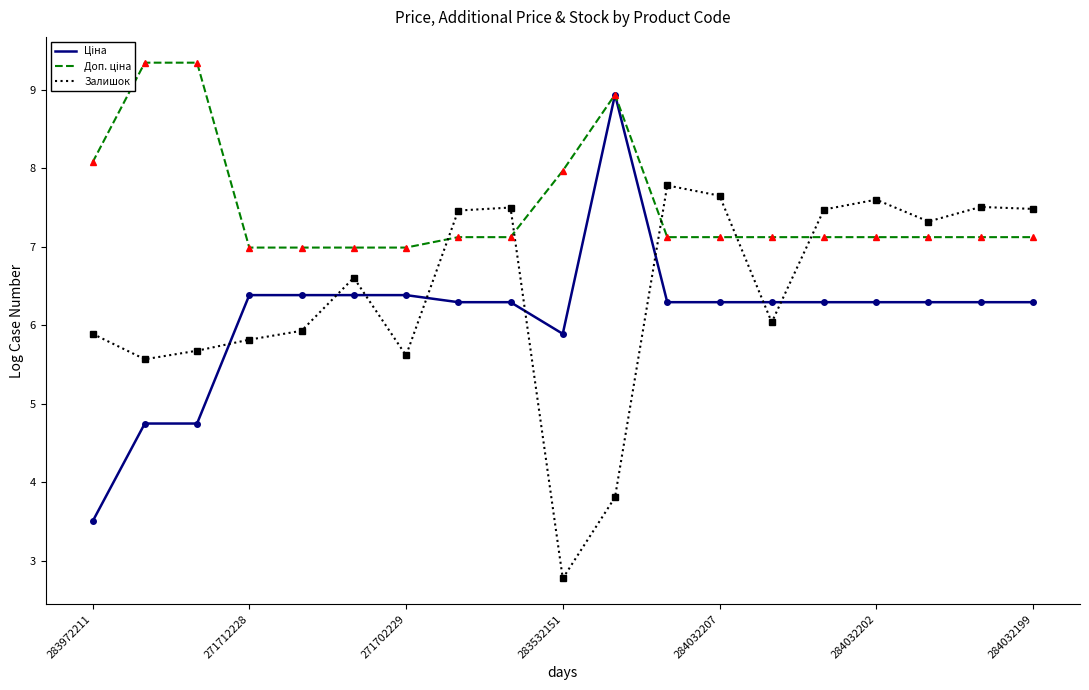

How many distinct data groups are displayed?

3